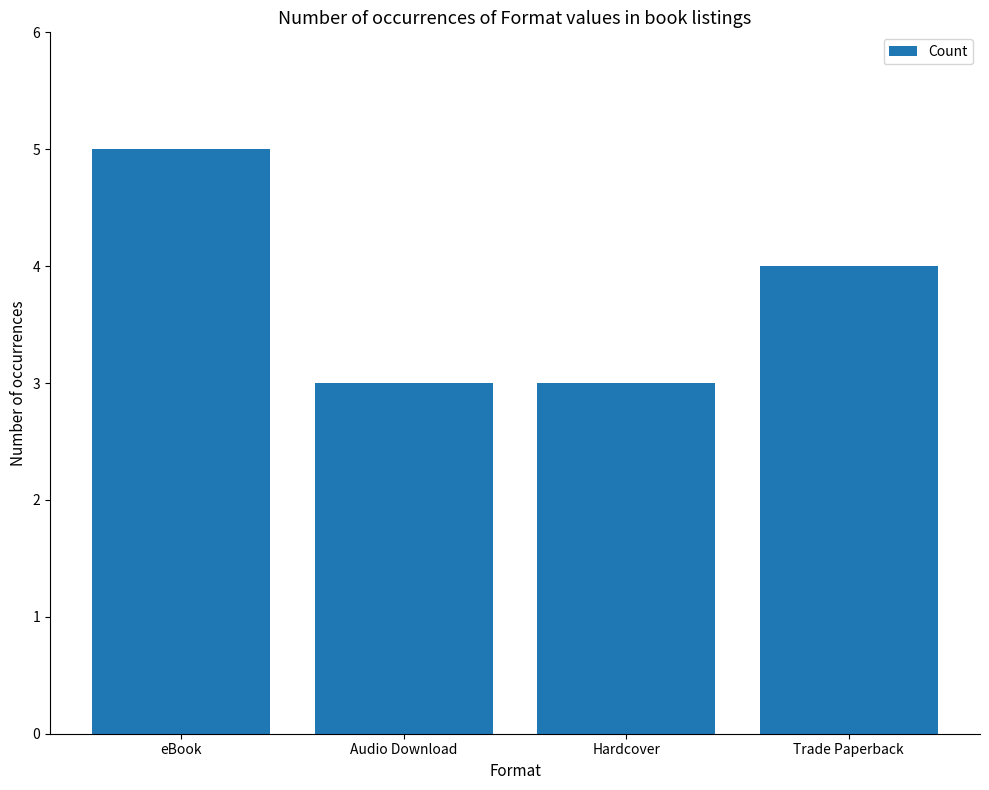

The value at Trade Paperback is 4. True or false?

True